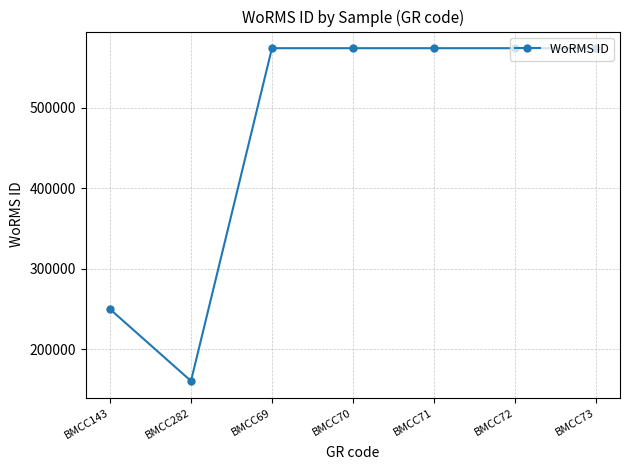

True or false: the data shows 1026176 at BMCC73.

False